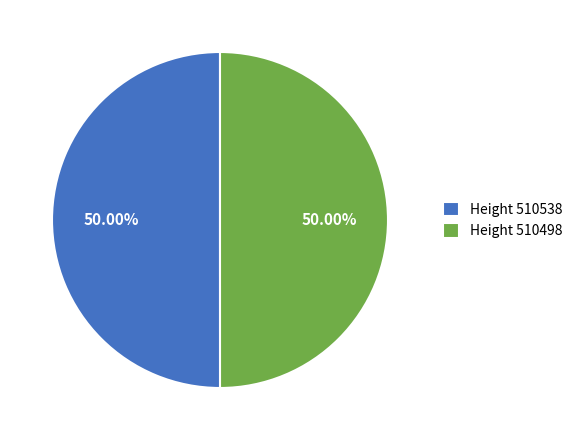

What is the ratio of the value at Height 510498 to the value at Height 510538?

1.0